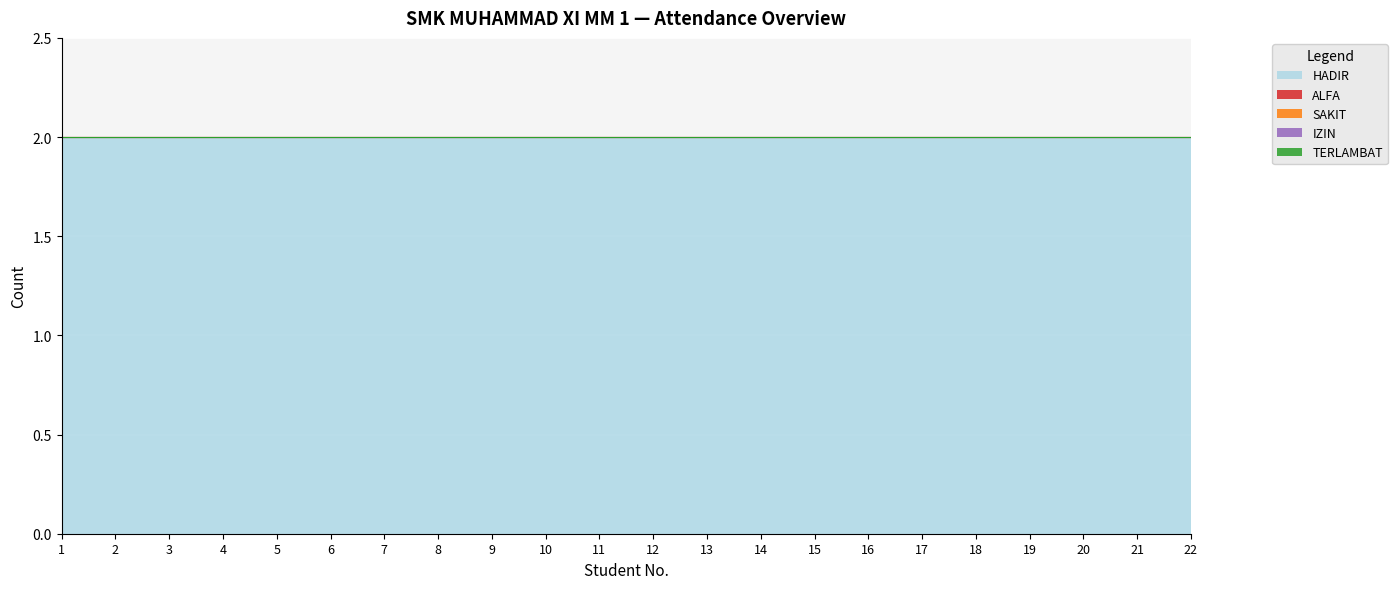

Which series changed the most between 4 and 15?

HADIR